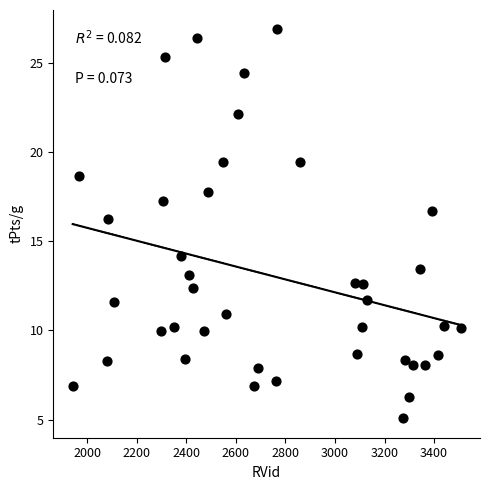

What is the range of X values (max minus min)?

1565.0